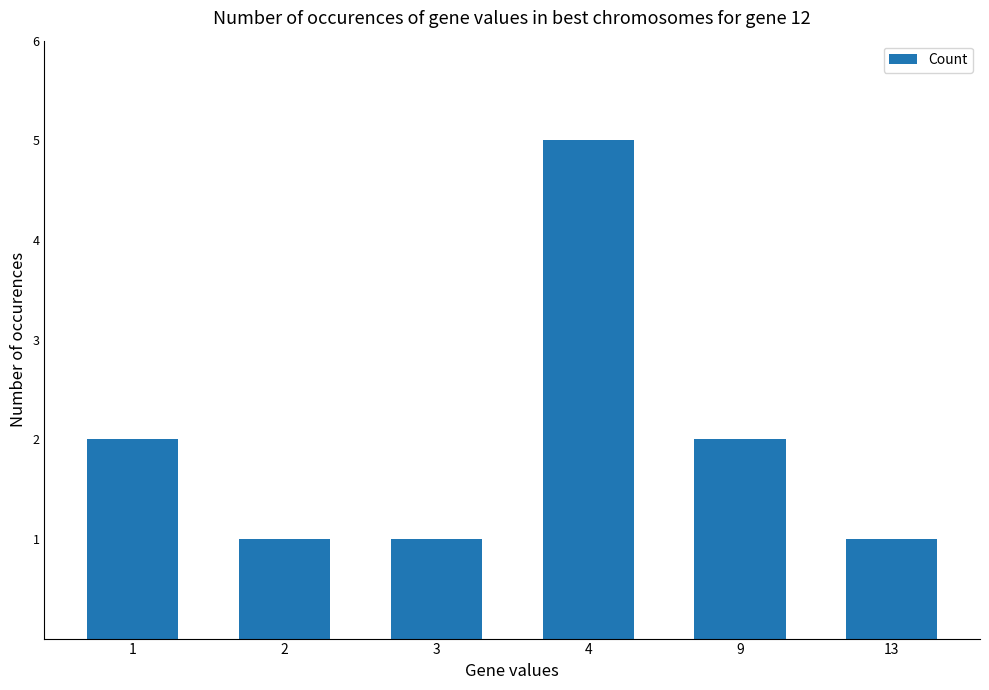

How many bars are there in total?

6